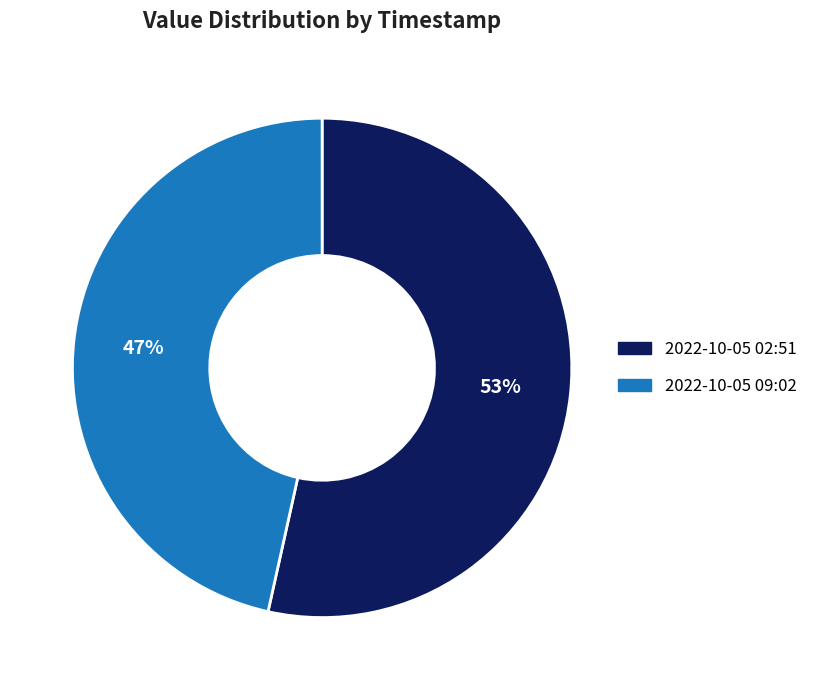

Is there a majority slice in this chart?

Yes